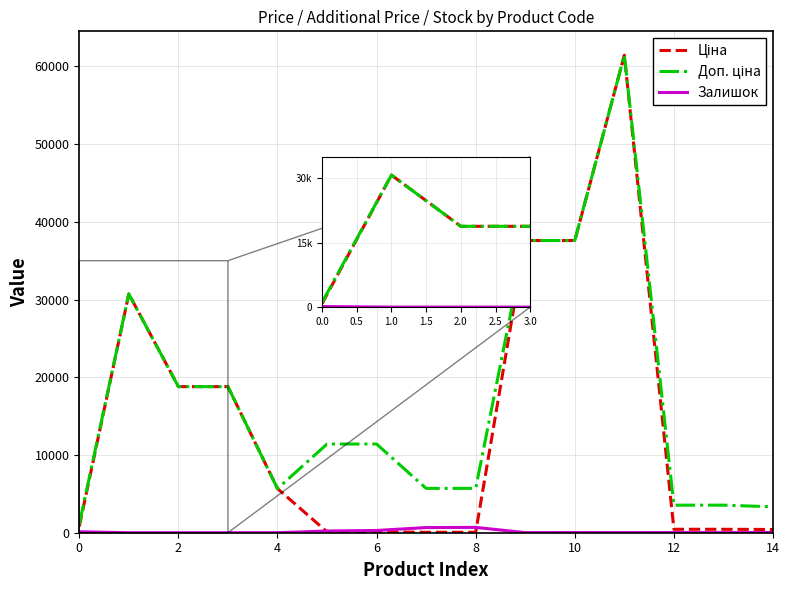

What is the greatest value displayed?

61434.3